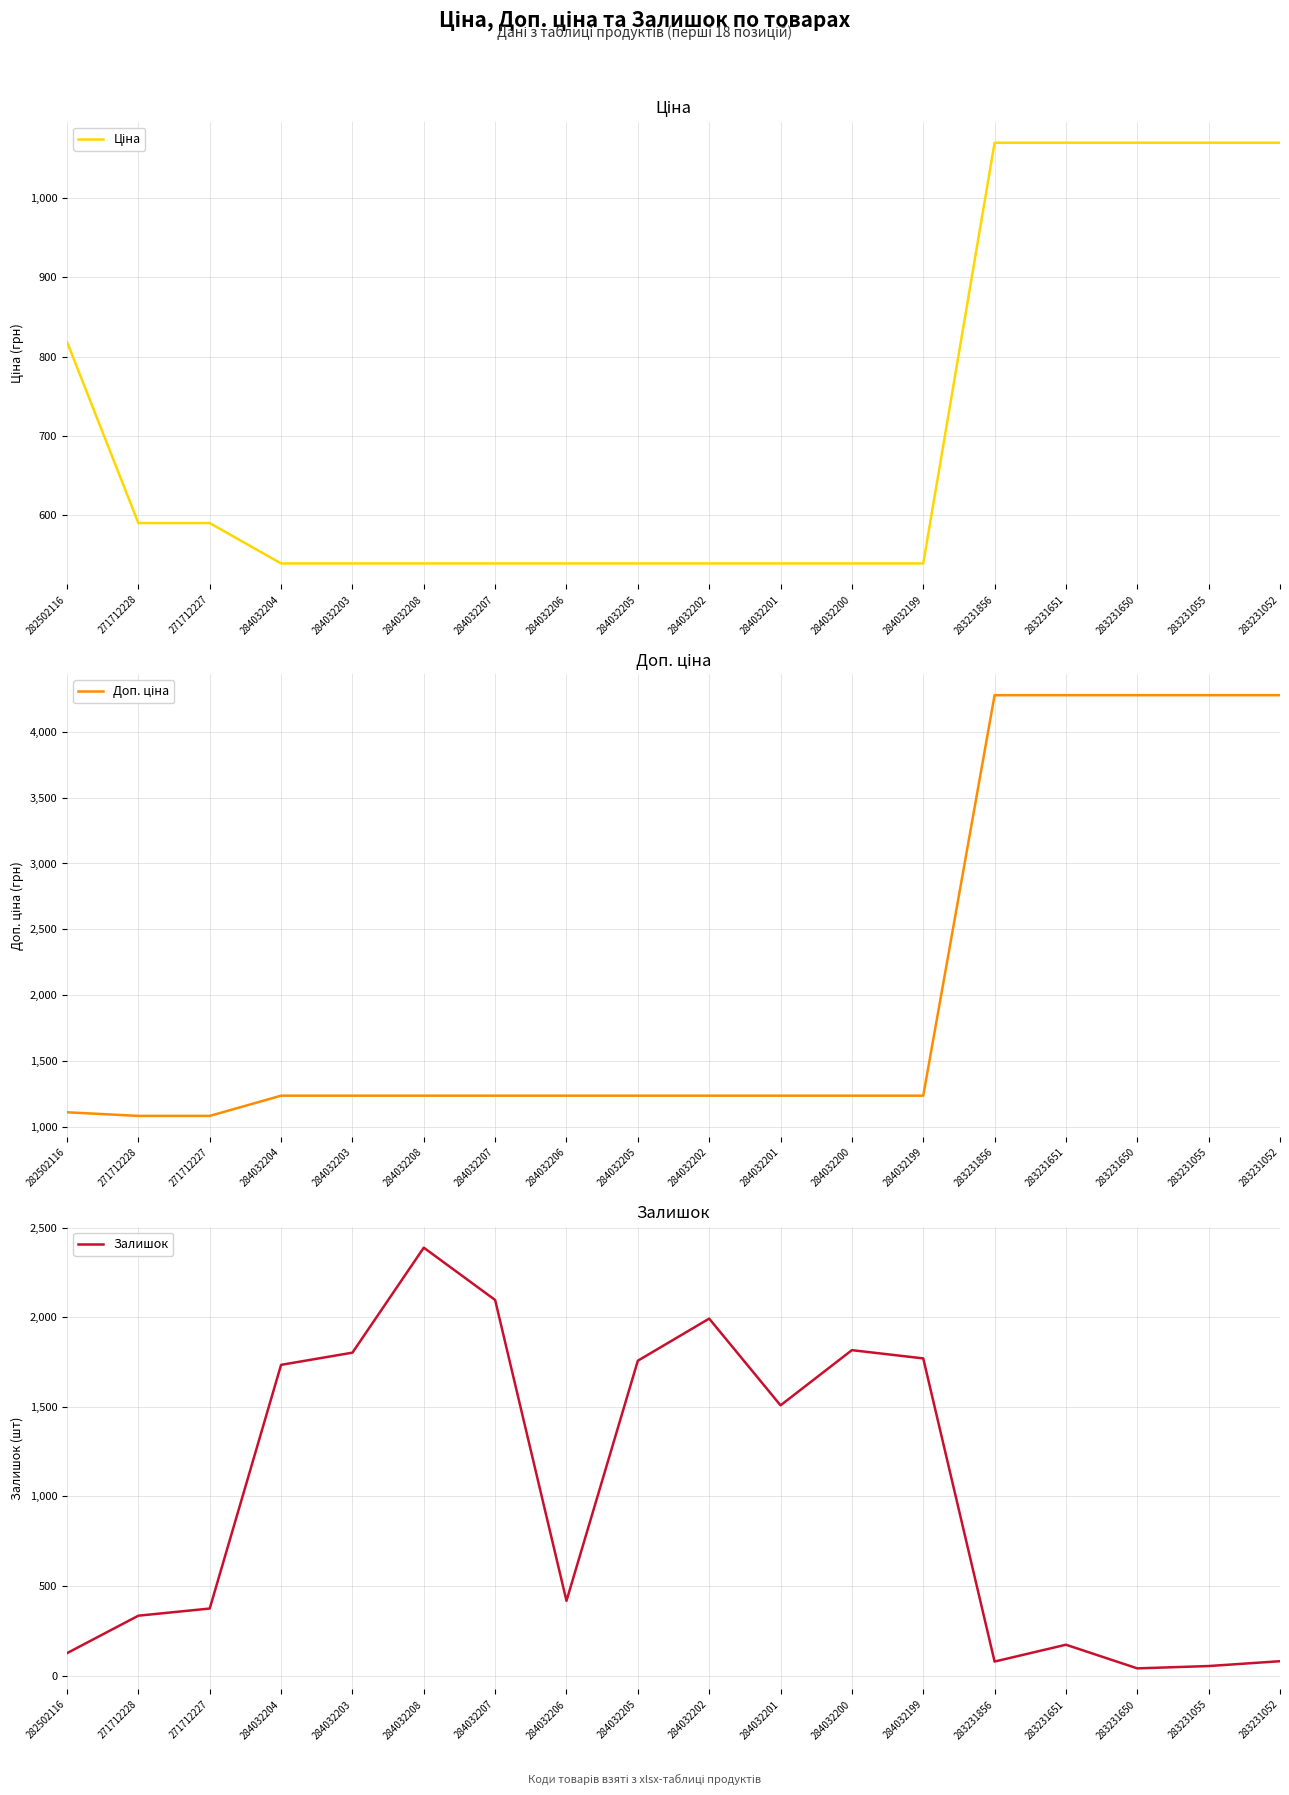

How many data points in Залишок are above 1508?

8